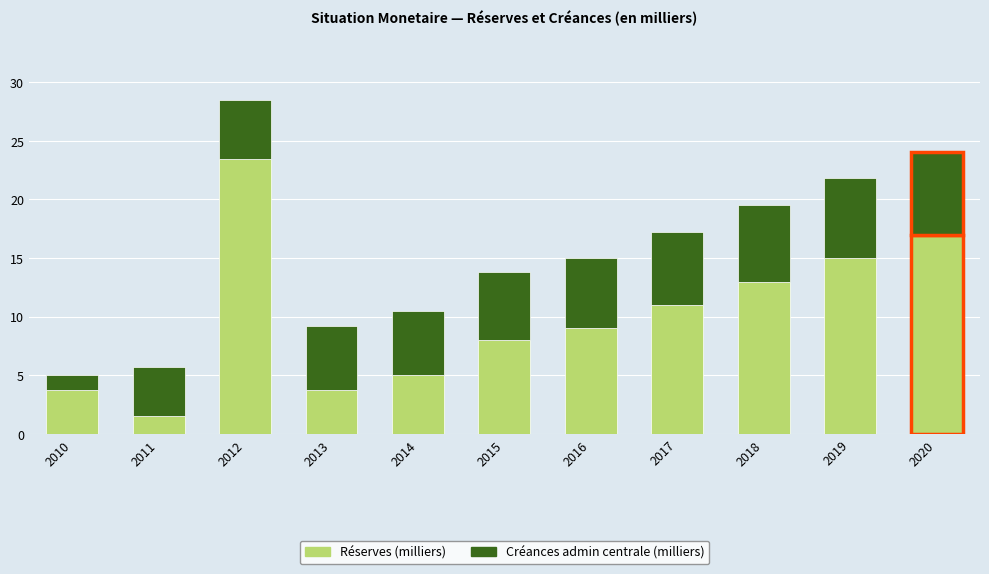

Reading right to left, list the values for the Réserves (milliers) series.

2020=17.0	2019=15.0	2018=13.0	2017=11.0	2016=9.0	2015=8.0	2014=5.0	2013=3.8	2012=23.4	2011=1.5	2010=3.8